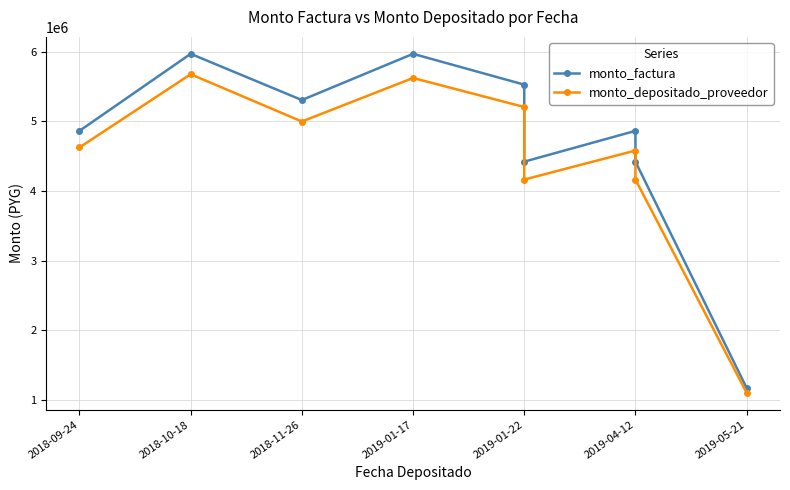

At which category is the sum across all series the highest?

2018-10-18